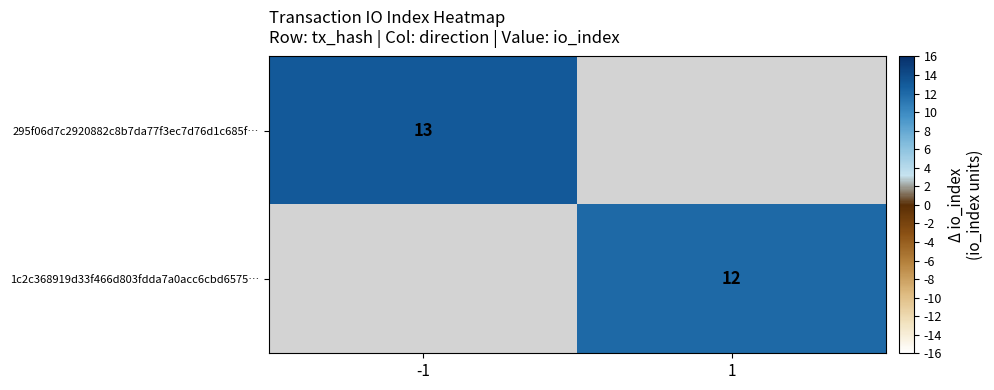

The 295f06d7c2920882c8b7da77f3ec7d76d1c685f… series shows 13 at -1. True or false?

True